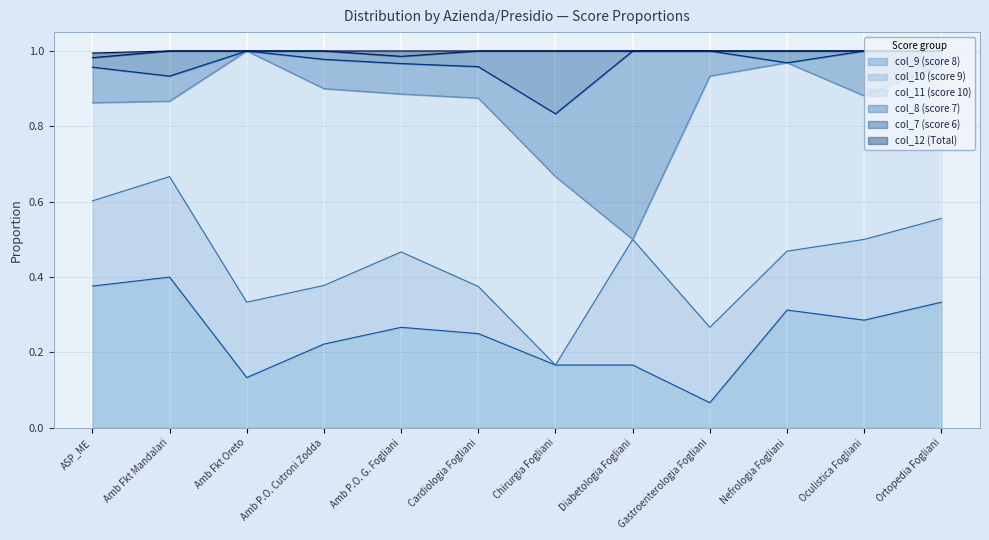

At which label is col_10 (score 9) closest to 0?

Chirurgia Fogliani